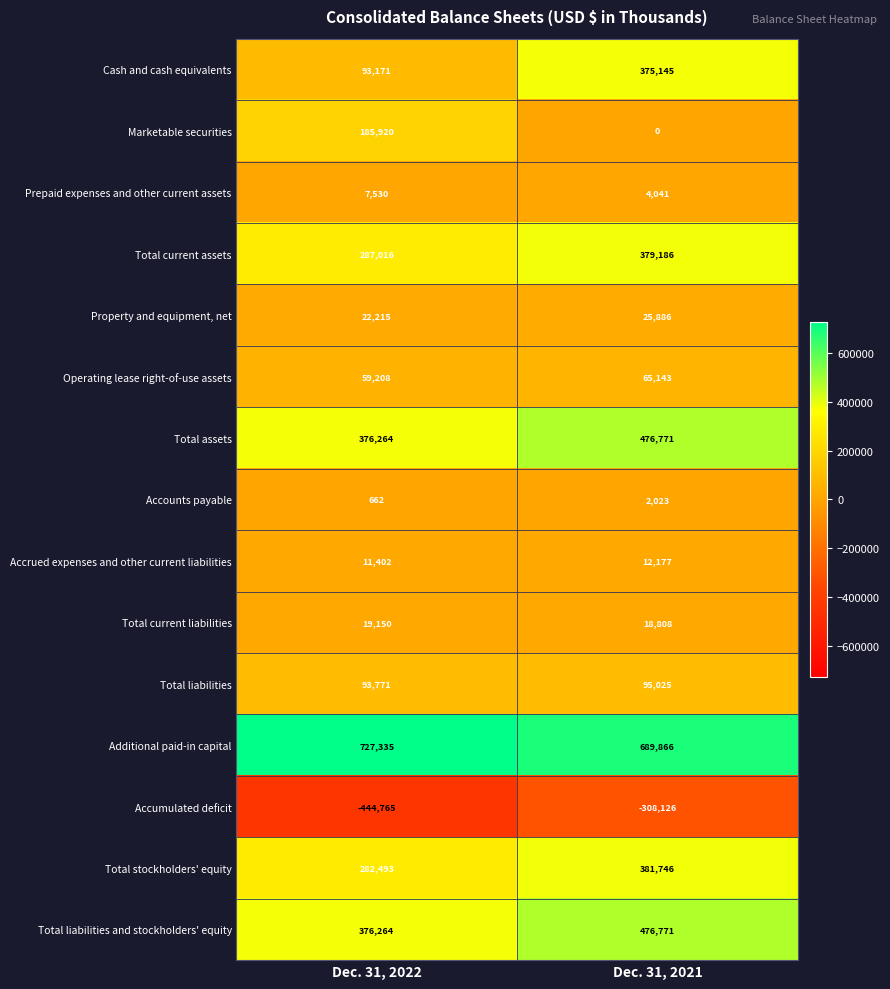

What is the minimum value shown in the chart?

-444765